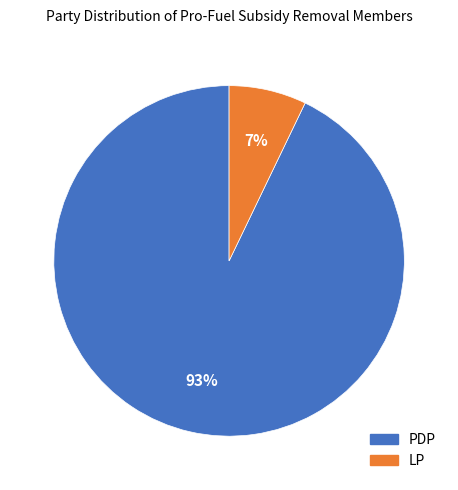

True or false: LP accounts for 7% of the total.

True